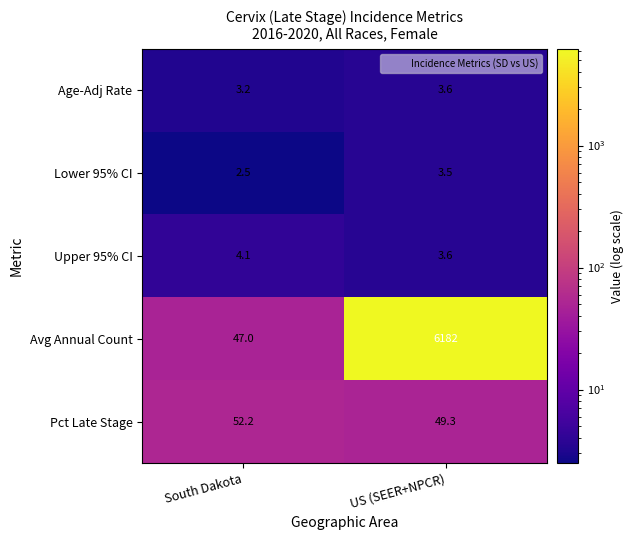

True or false: Pct Late Stage has a value of 88.1 at US (SEER+NPCR).

False